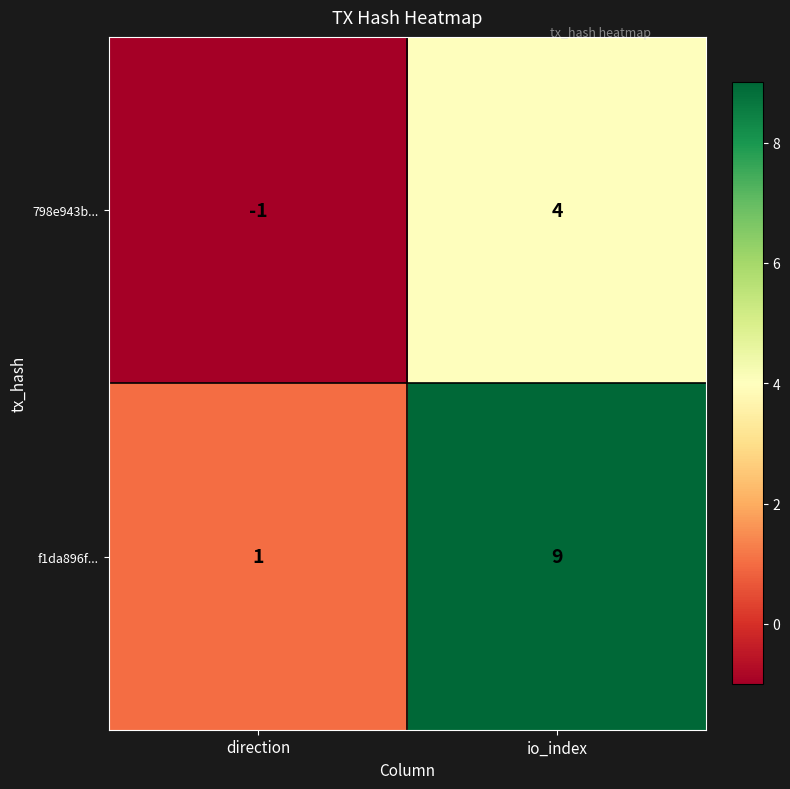

At which category does the chart reach its minimum across all series?

direction